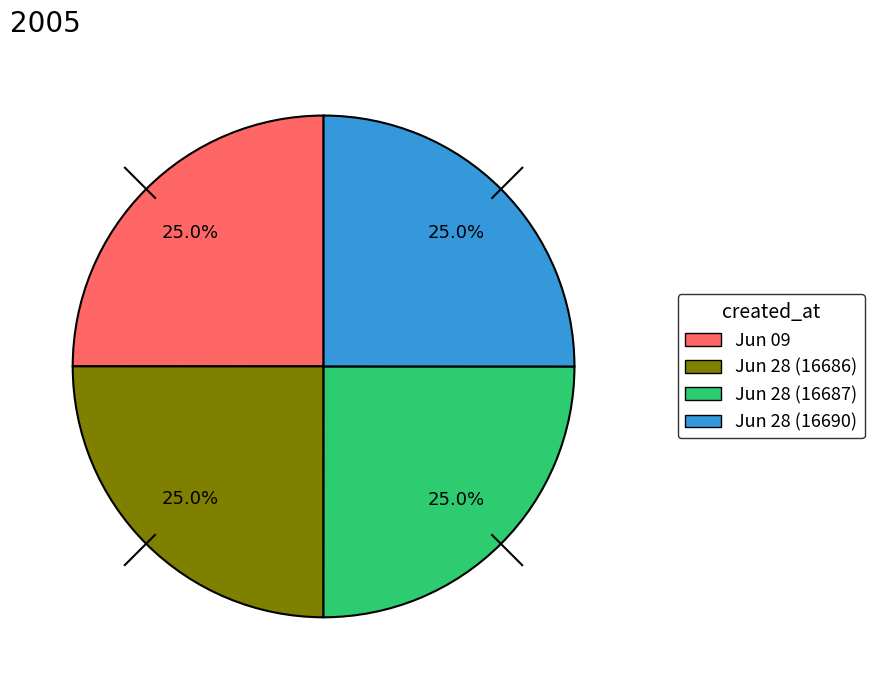

Is there a majority slice in this chart?

No